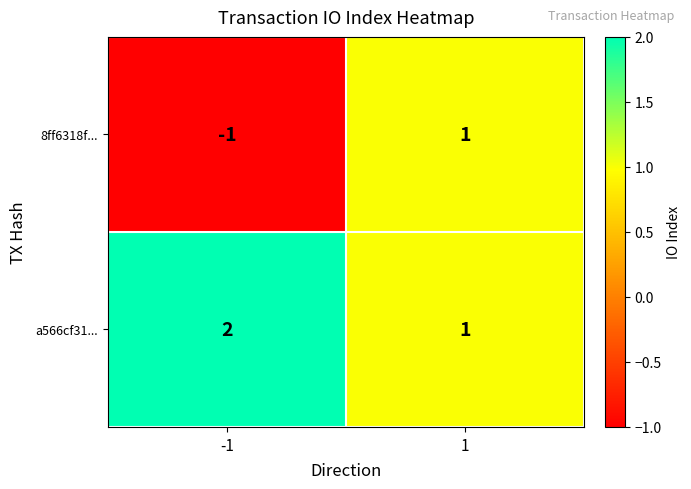

Rank the series at -1 from lowest to highest value.

8ff6318f..., a566cf31...